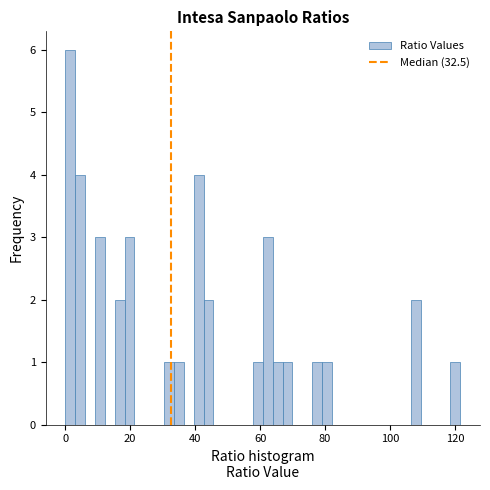

Read against the x-axis, roughly where is the centre of the tallest bar?

2